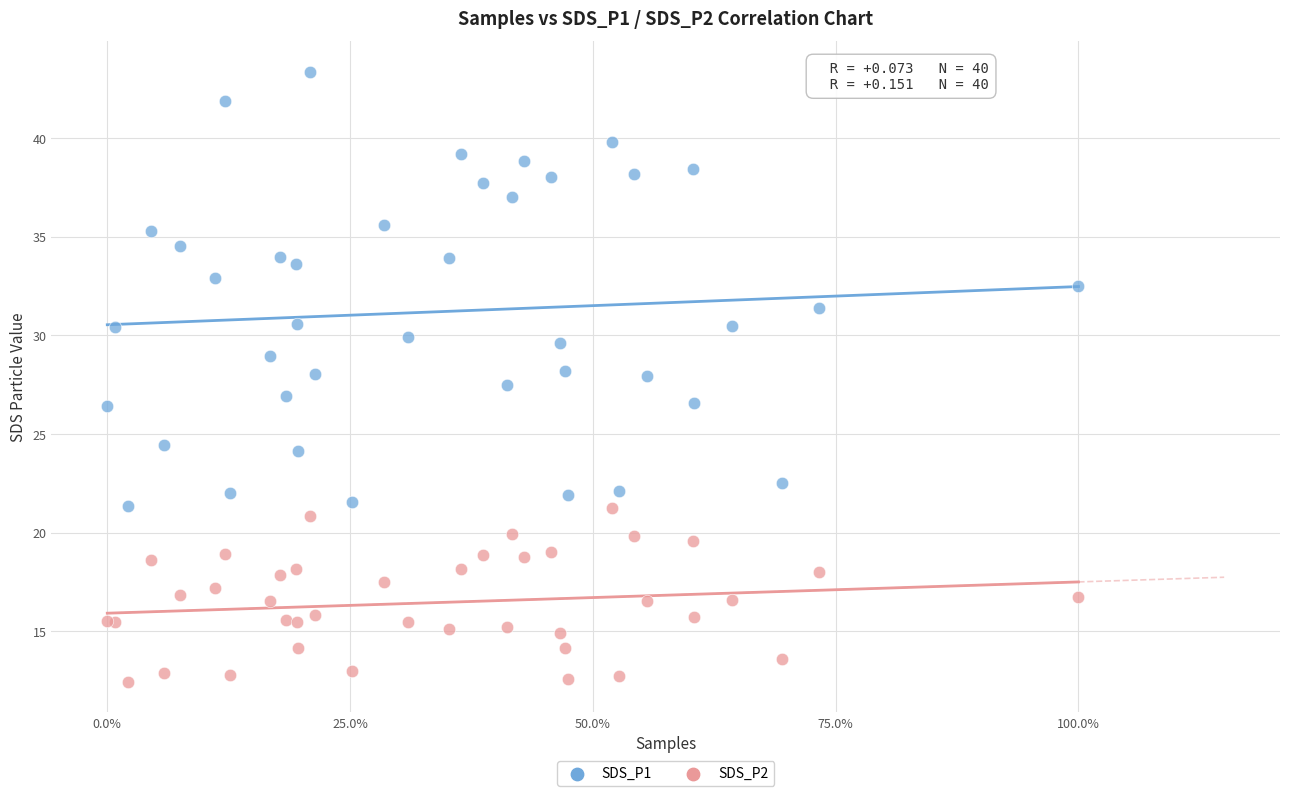

Which series has the widest spread of Y values?

SDS_P1